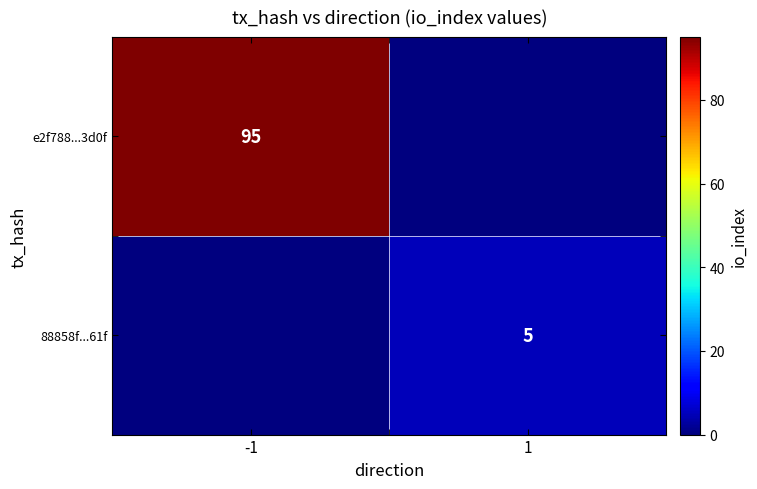

The e2f788...3d0f series shows 30 at -1. True or false?

False